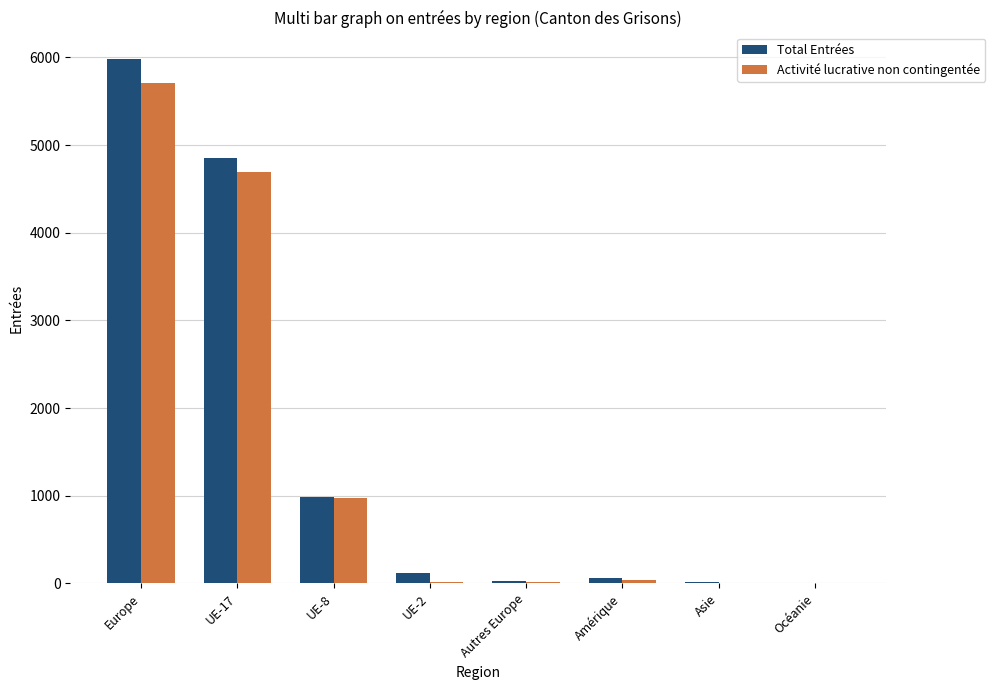

At which label is Total Entrées closest to 2996?

UE-17